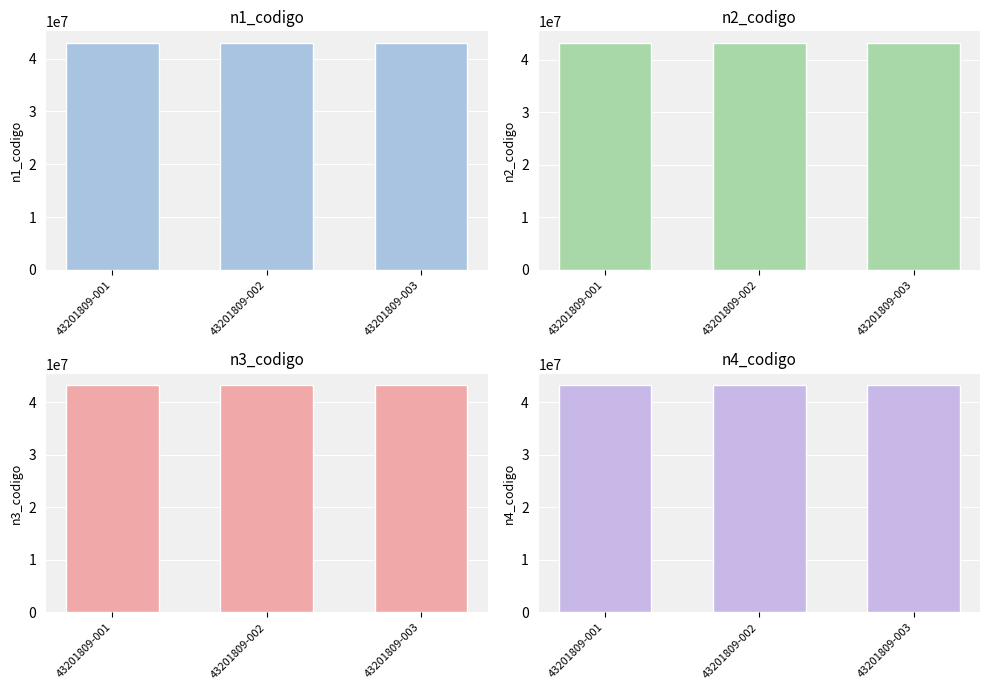

The n3_codigo series shows 26119970 at 43201809-002. True or false?

False